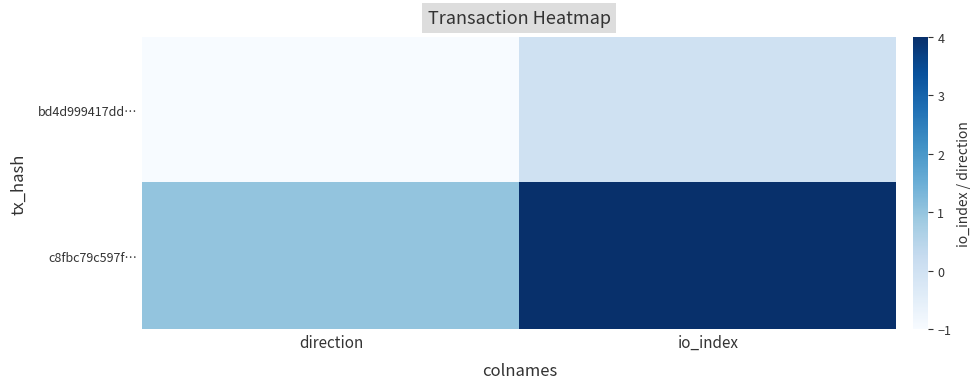

What is the minimum value shown in the chart?

-1